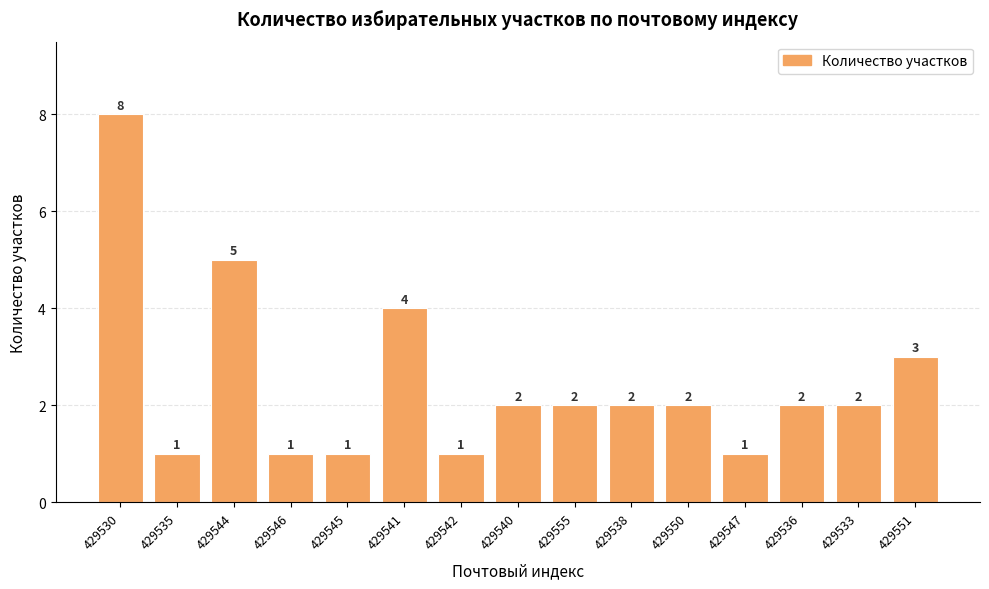

What is the sum of the values at 429530 and 429555?

10